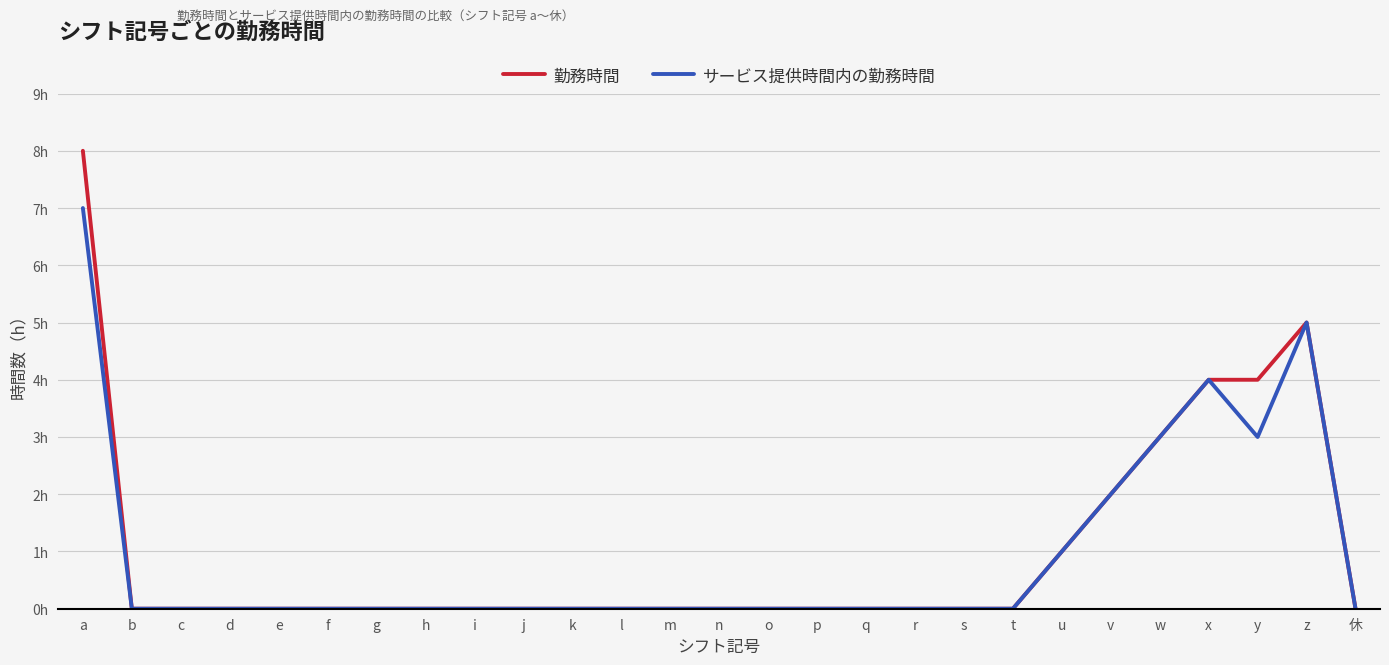

Rank the series by their maximum value, from lowest to highest.

サービス提供時間内の勤務時間, 勤務時間